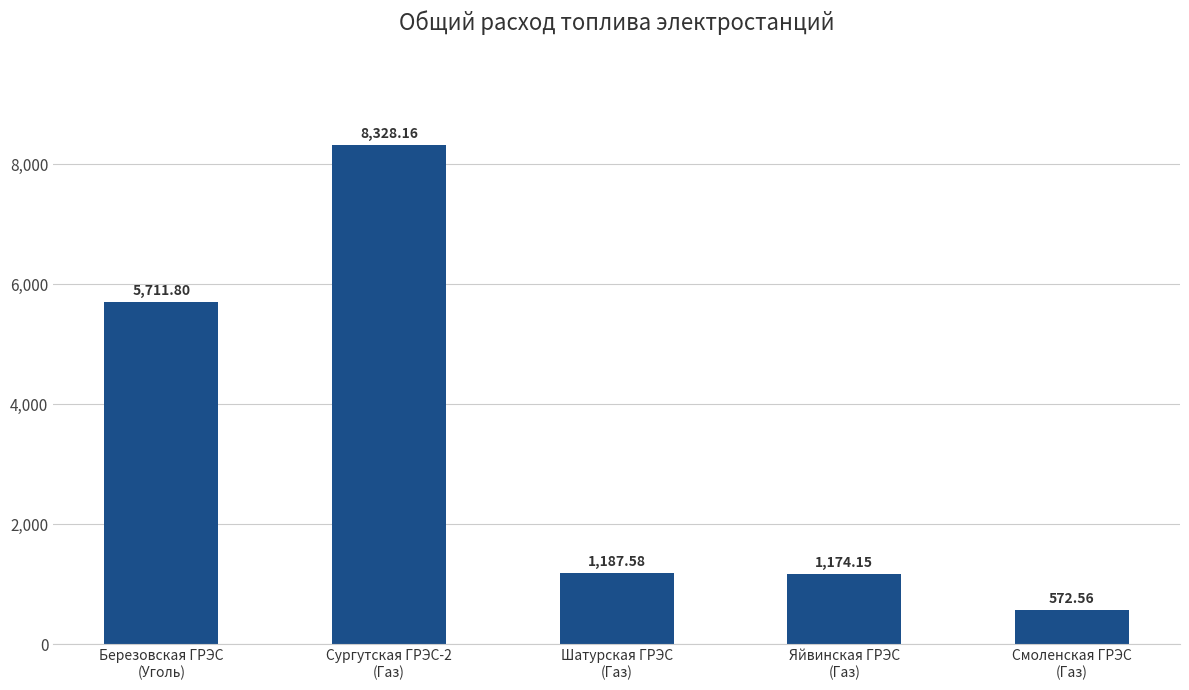

What is the difference between the maximum and minimum values?

7755.6